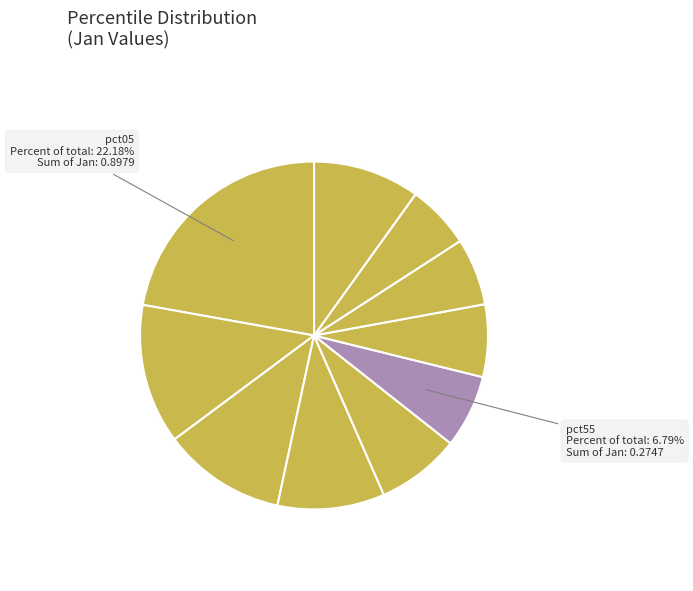

Count the number of slices in the pie.

10